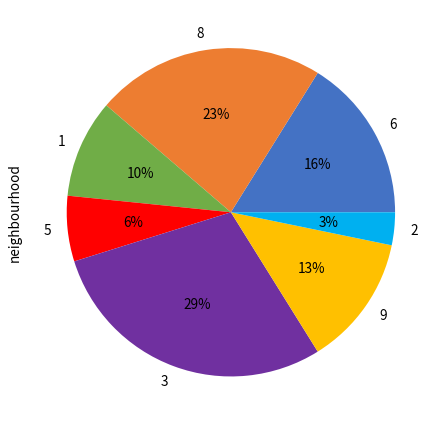

What is the largest slice in the pie chart?

3